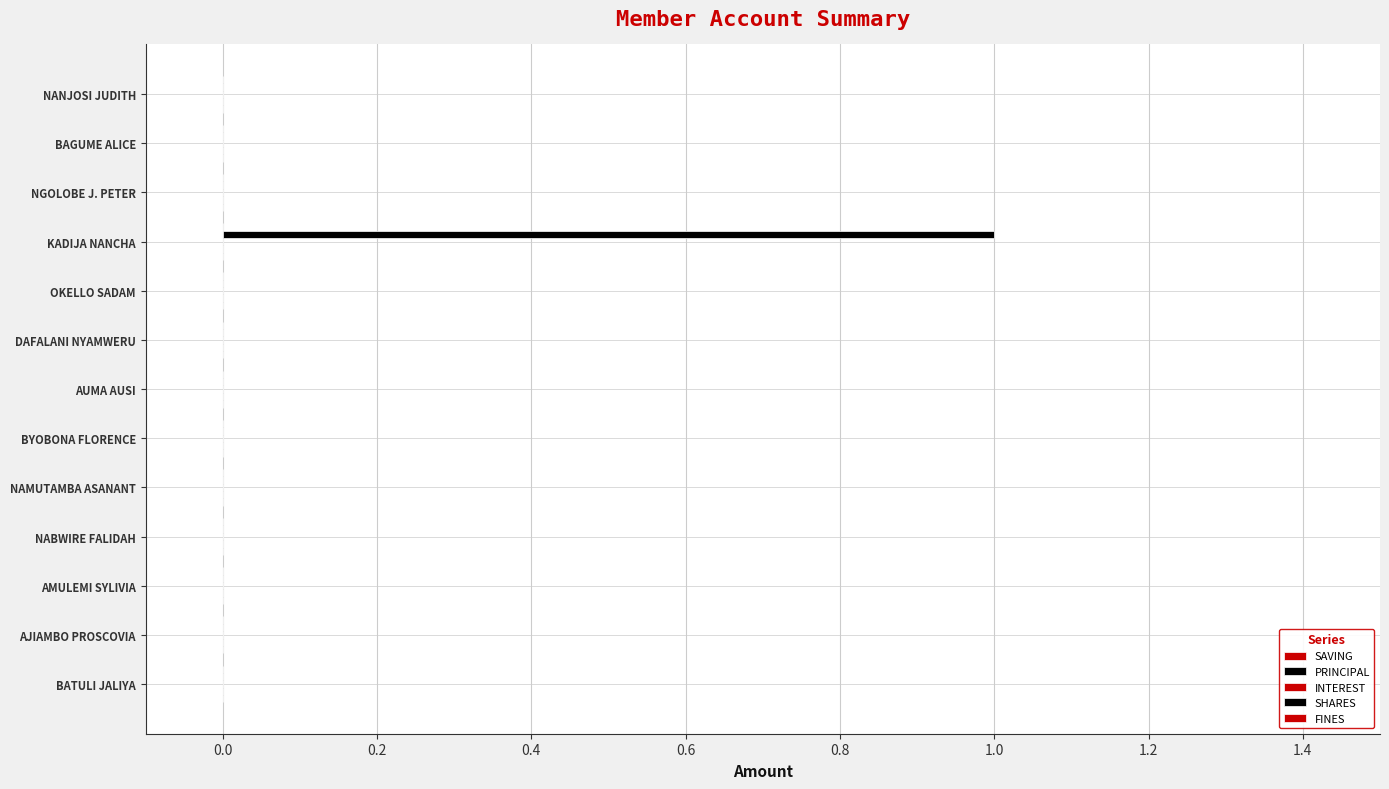

Are the bars horizontal?

Yes